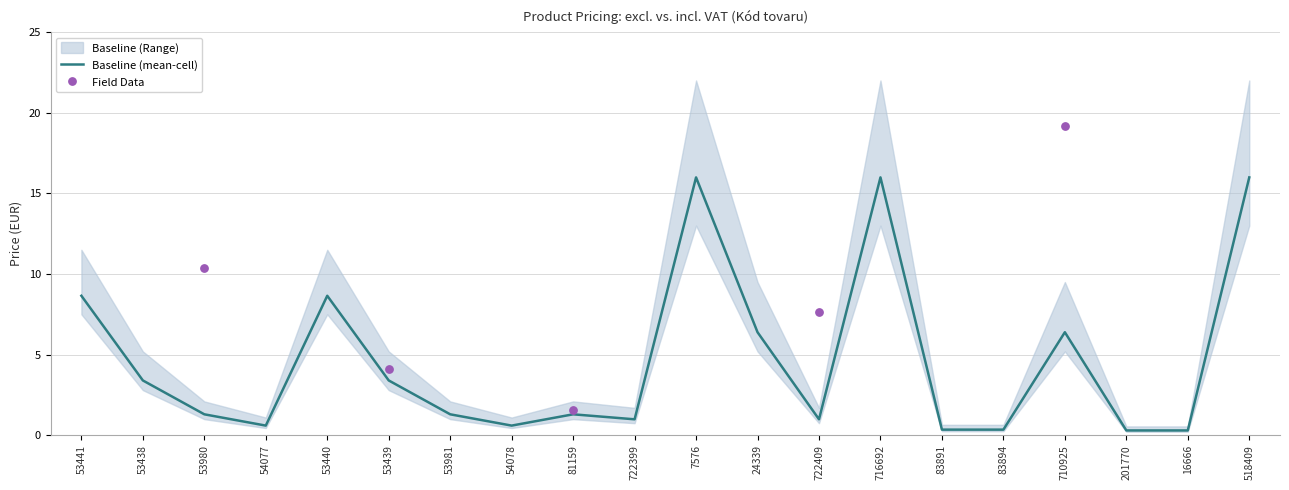

Between 53980 and 53981, which is larger?

53980